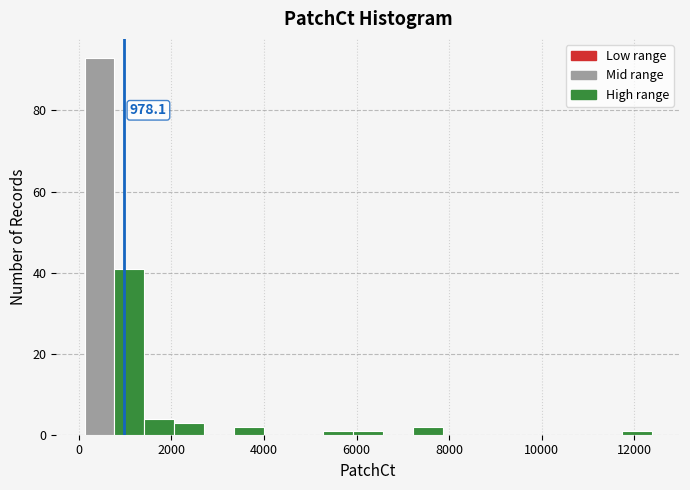

Around what value on the x-axis is the tallest bar? Give the approximate position of its centre, as read against the axis.

400